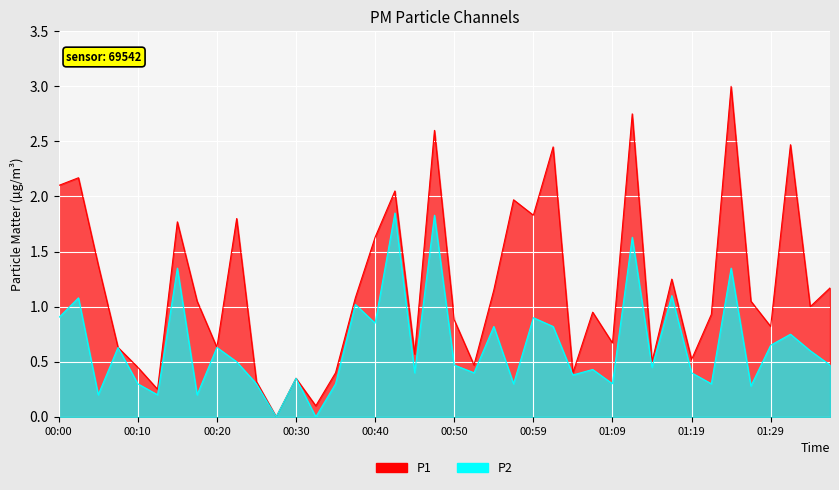

True or false: P1 and P2 intersect in this chart.

False